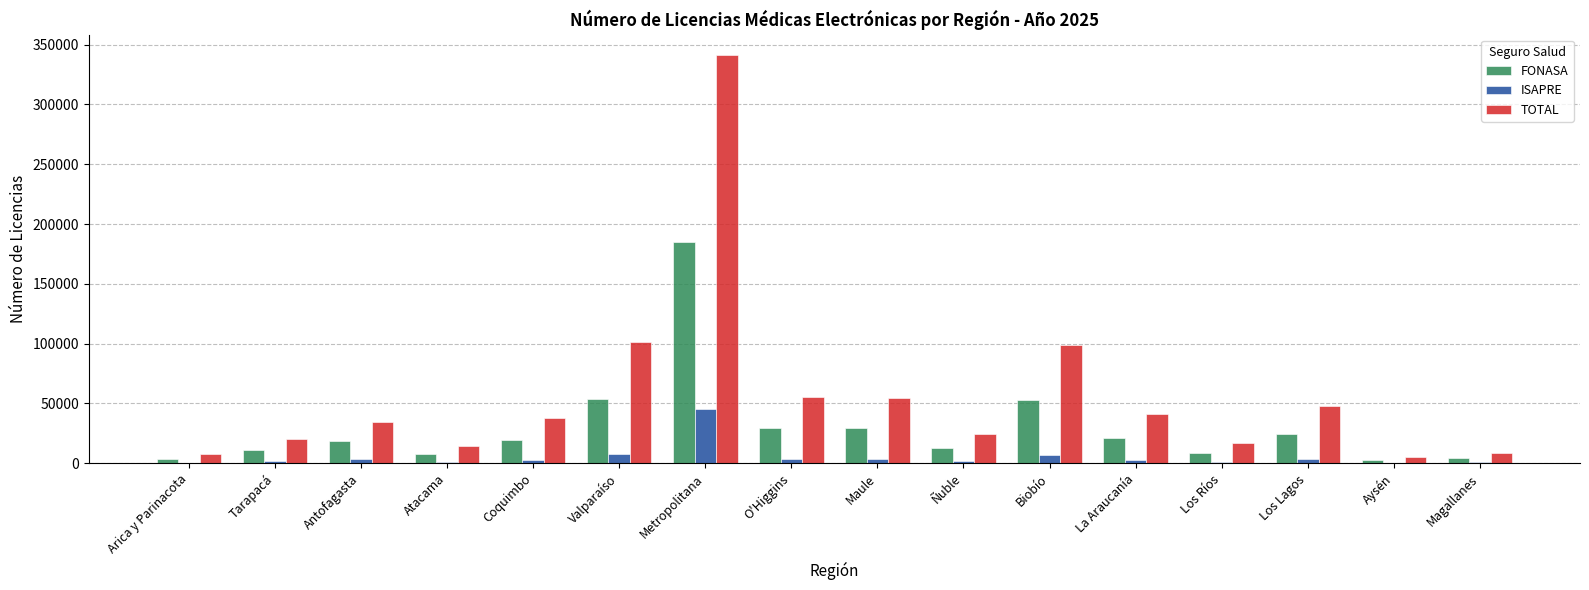

Which label corresponds to the largest value in the chart?

Metropolitana